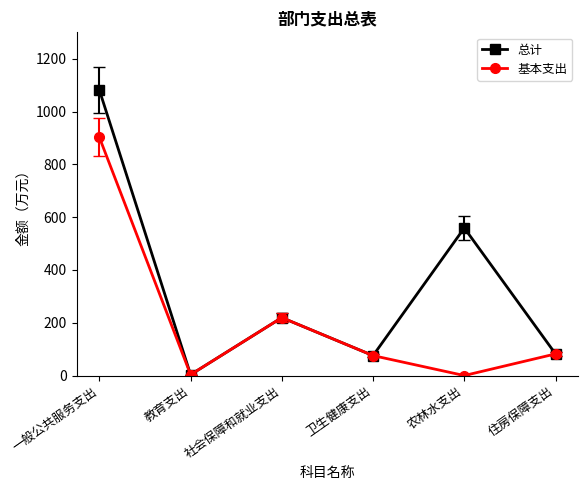

How many values in the 总计 series exceed 219?

3